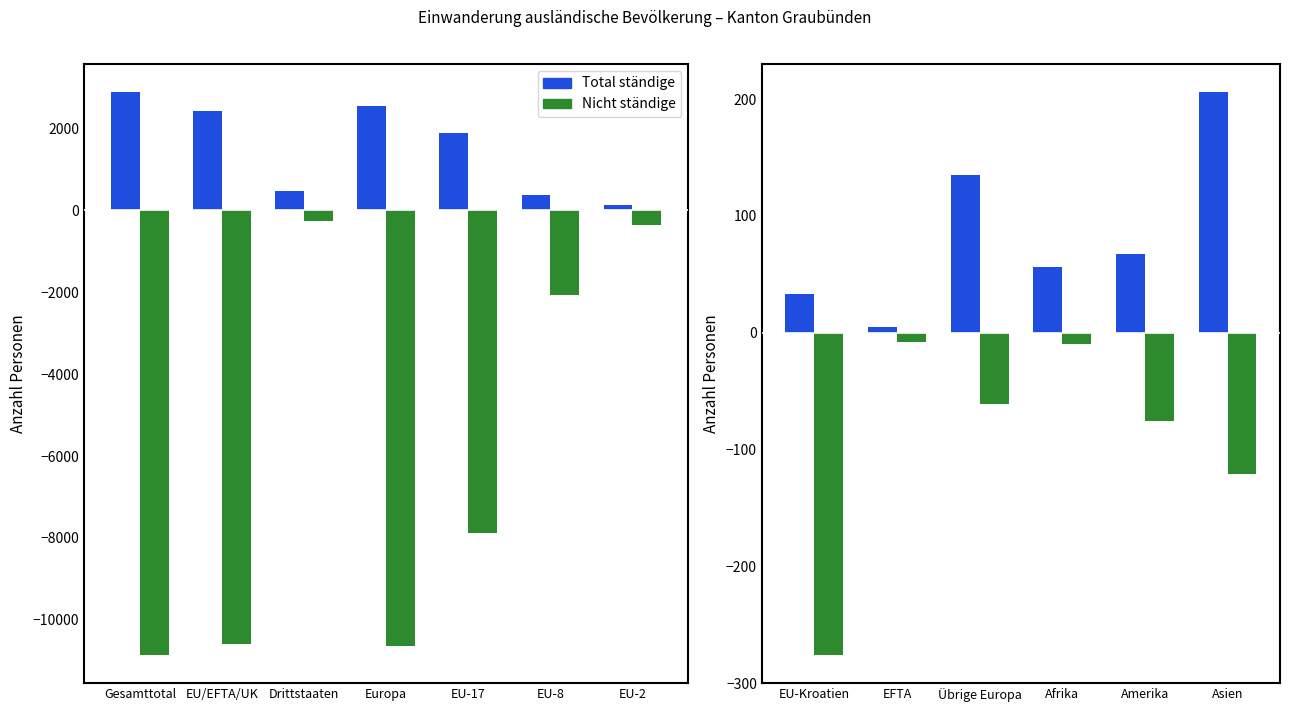

What are all the series names shown in the legend?

Total ständige, Nicht ständige